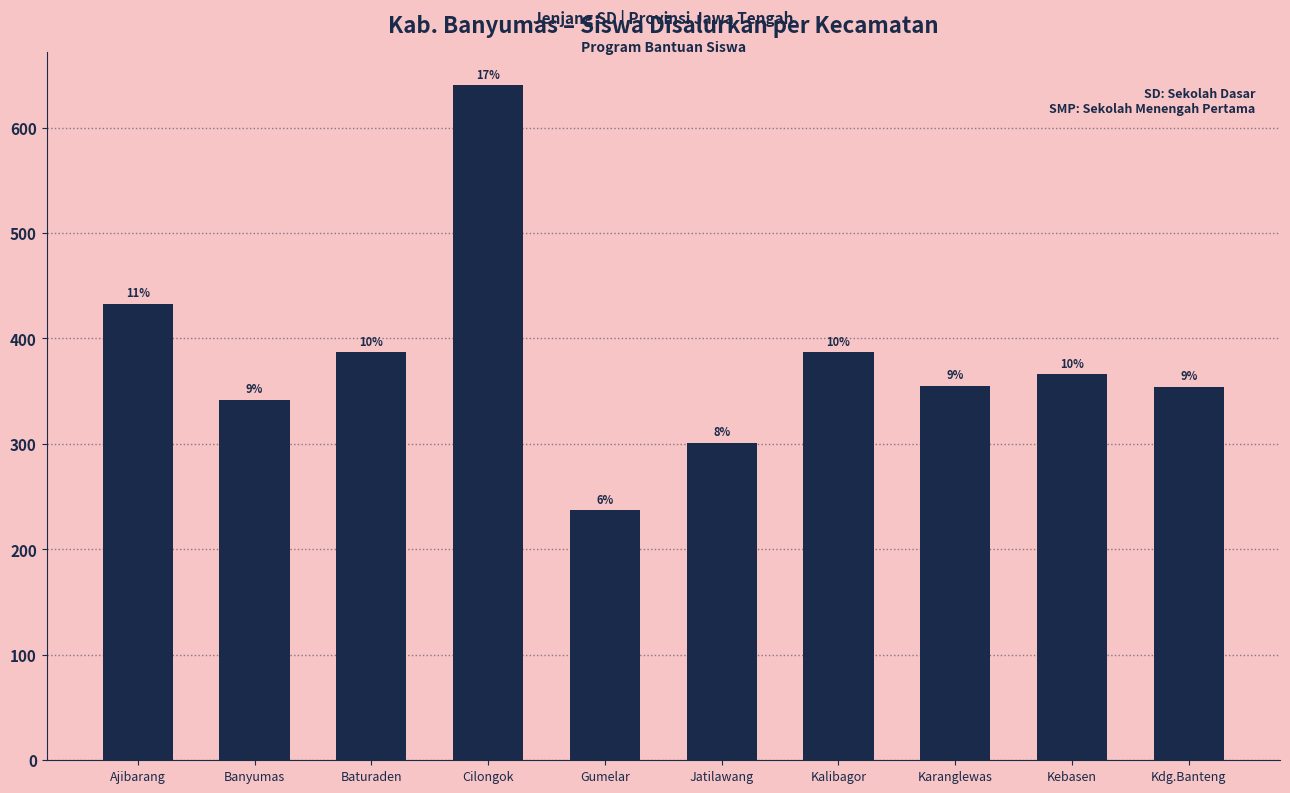

At which category does the chart reach its minimum across all series?

Gumelar